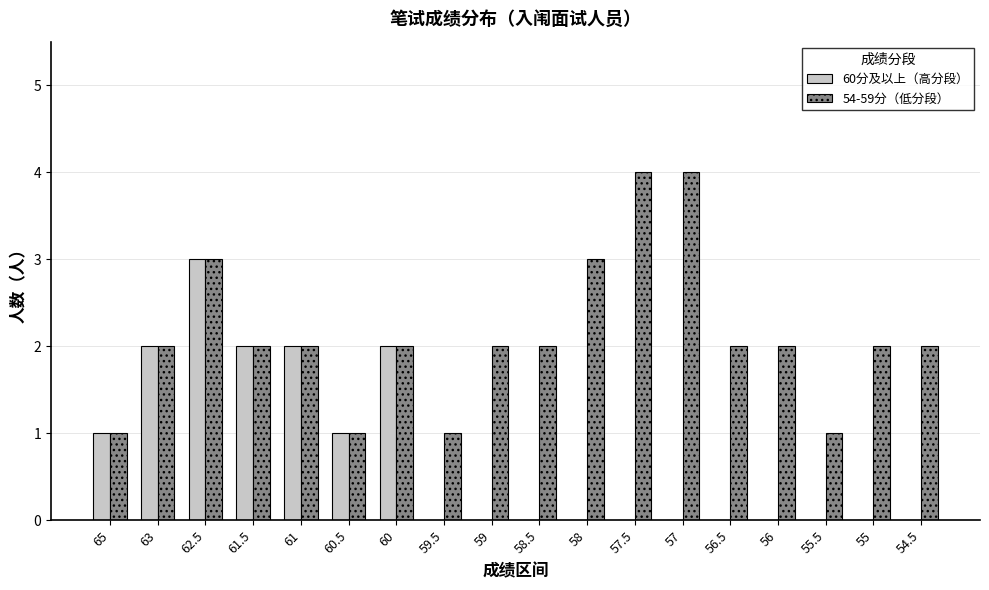

Read the 54-59分（低分段） value at 59.

2